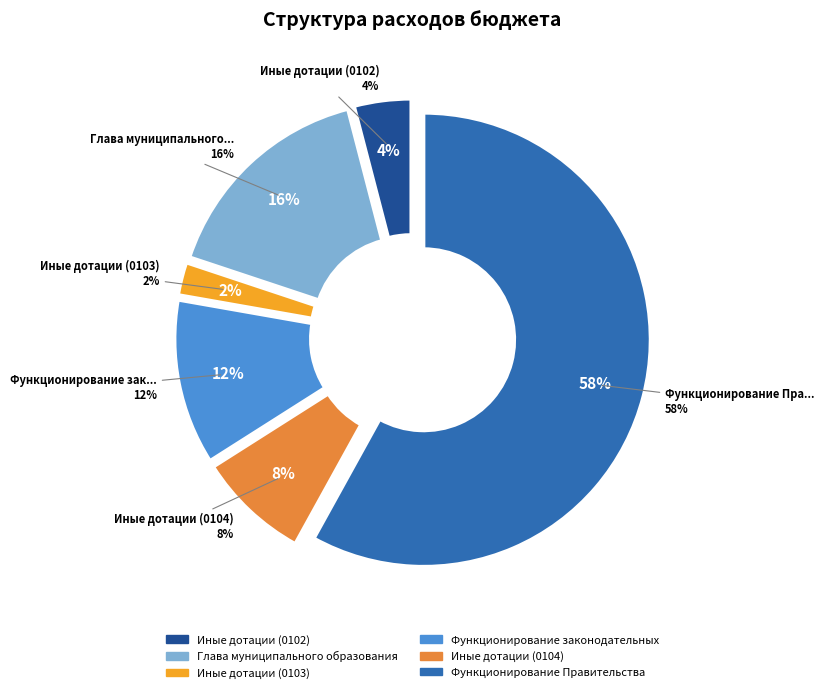

To the nearest percent, what is the combined percentage of Иные дотации (0103) and Иные дотации (0102)?

6%